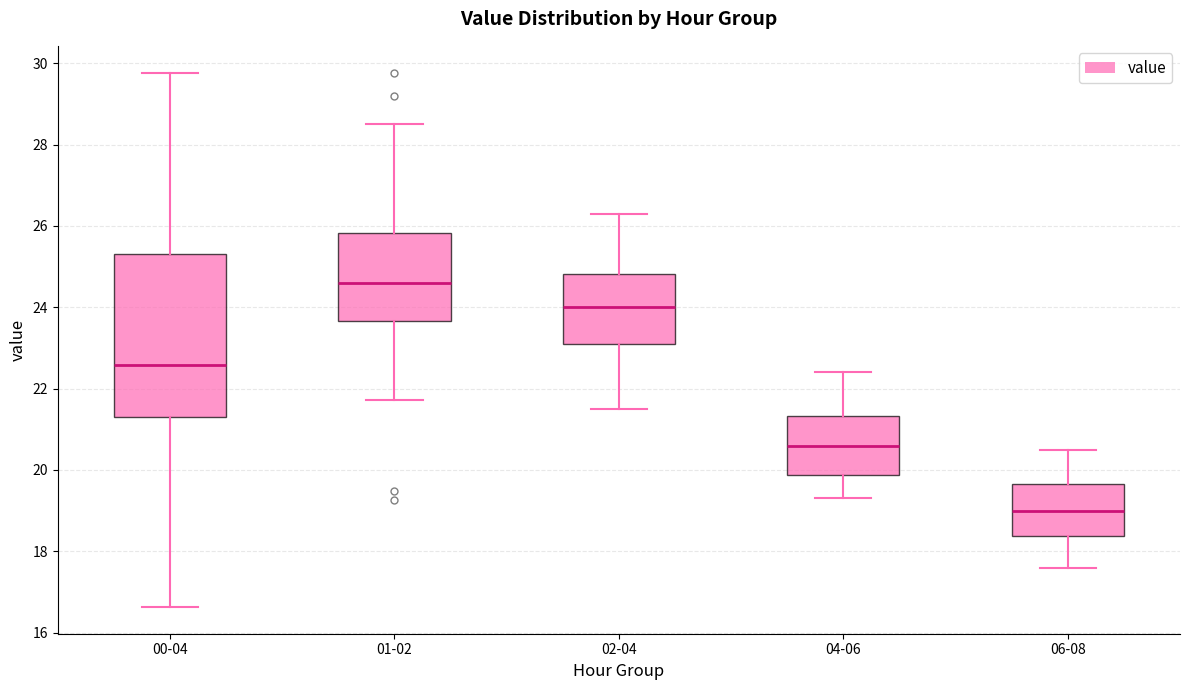

Which box is the tallest, from its lower edge to its upper edge?

00-04